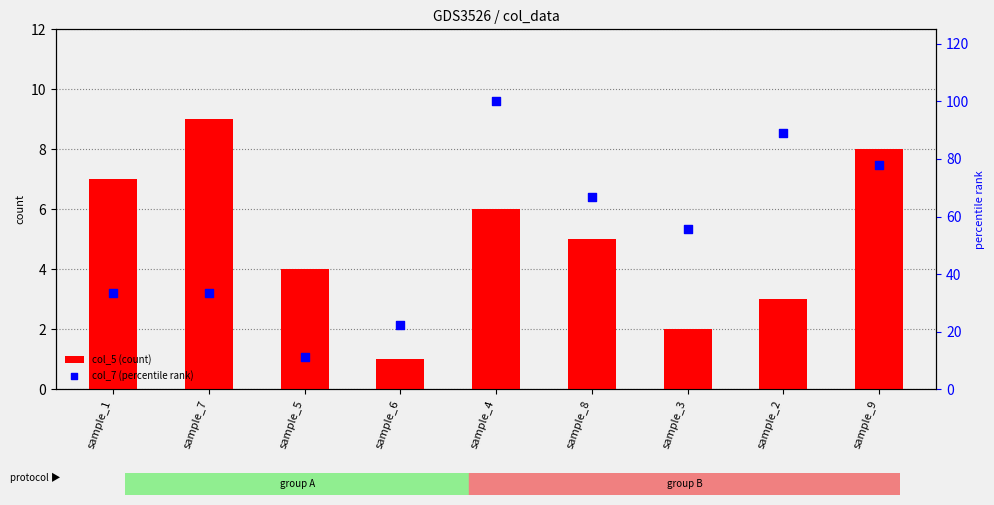

Which series contains the highest Y value?

col_7 (percentile rank)